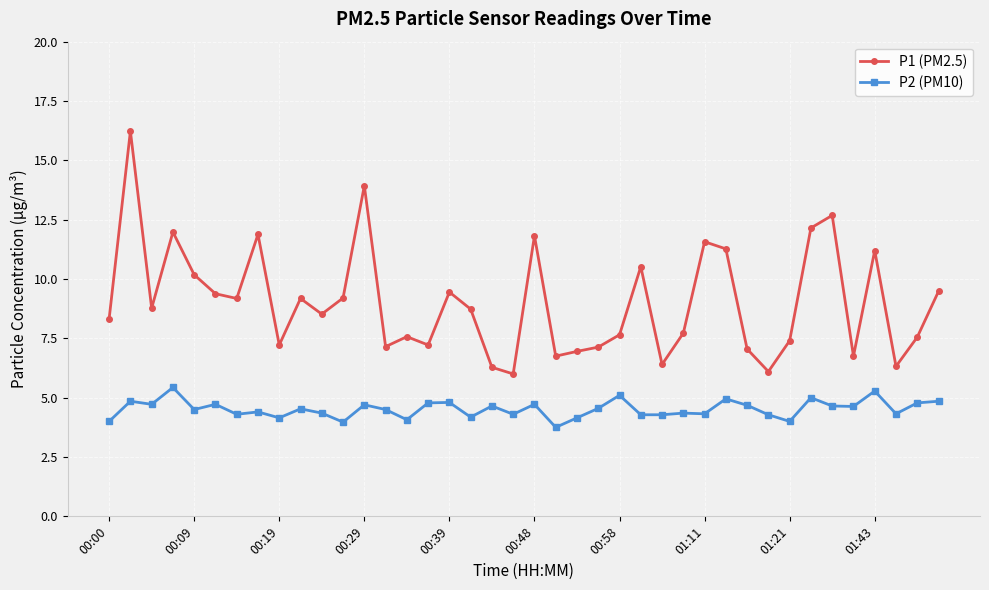

Which series has the largest range (max minus min)?

P1 (PM2.5)